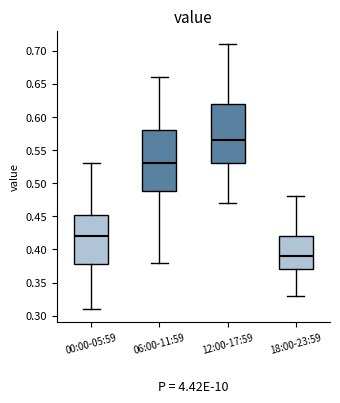

Which box's median line is the lowest?

18:00-23:59